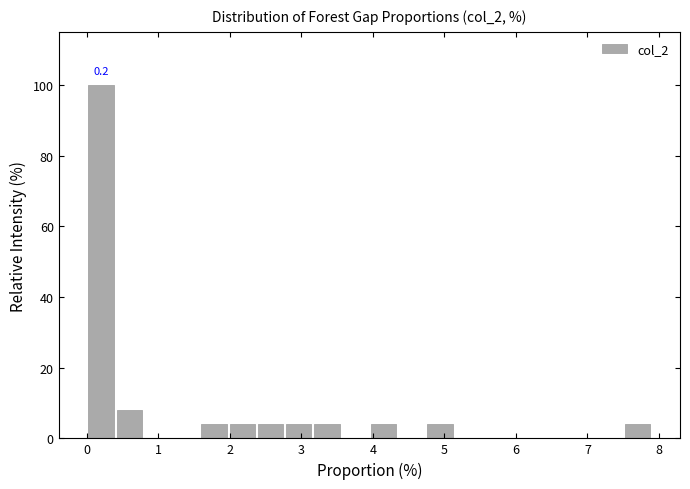

Read against the x-axis, roughly where is the centre of the tallest bar?

0.2